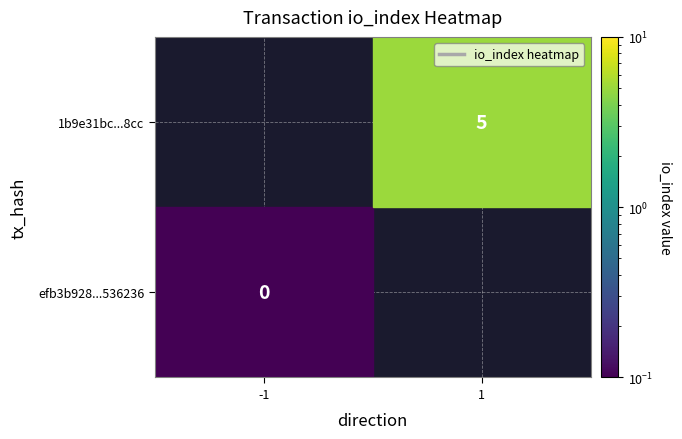

The 1b9e31bcfd286dc315553936bf5dd6c1ac6d8cc series shows 5 at io_index. True or false?

True